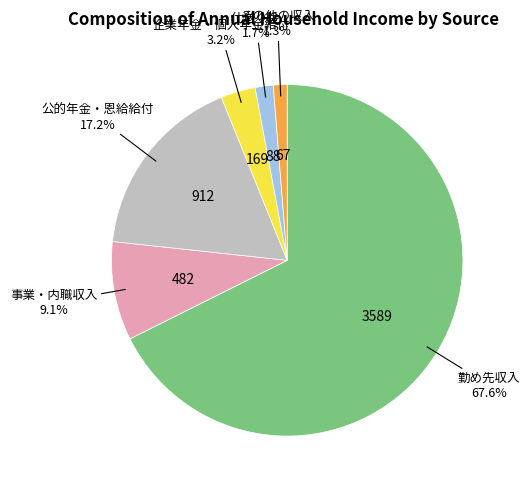

How many segments does this pie chart have?

6